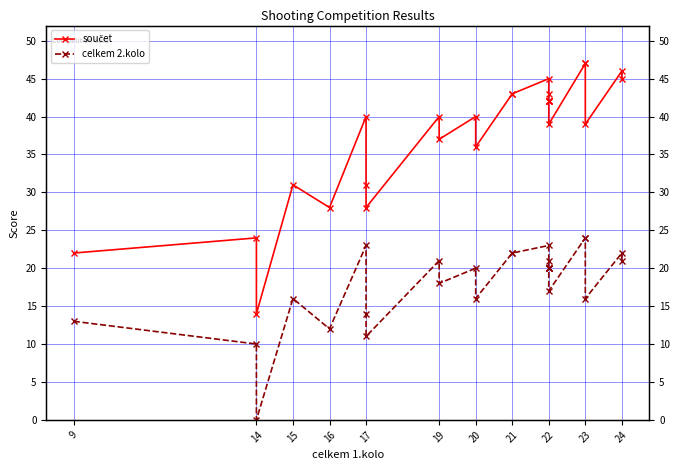

Reading left to right, extract all data points from this chart.

součet: 22	24	14	31	28	40	31	28	40	37	40	36	43	43	45	43	42	42	42	42	39	47	47	39	46	45
celkem 2.kolo: 13	10	0	16	12	23	14	11	21	18	20	16	22	22	23	21	20	20	20	20	17	24	24	16	22	21